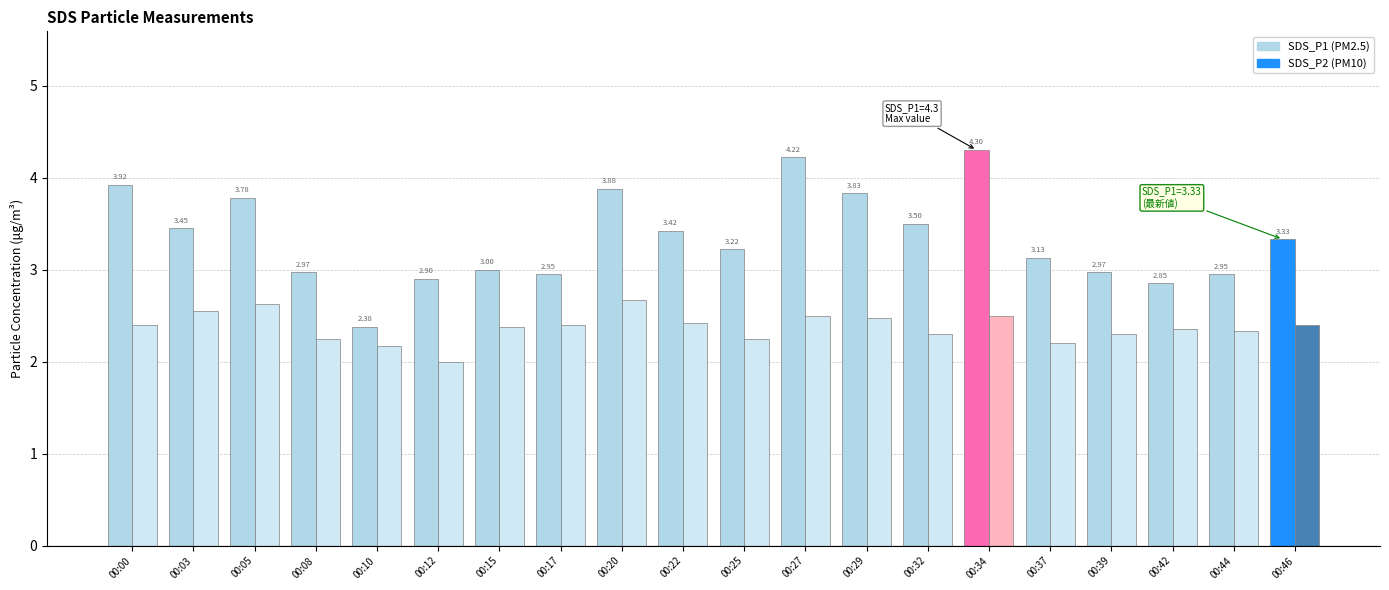

How many distinct data groups are displayed?

2